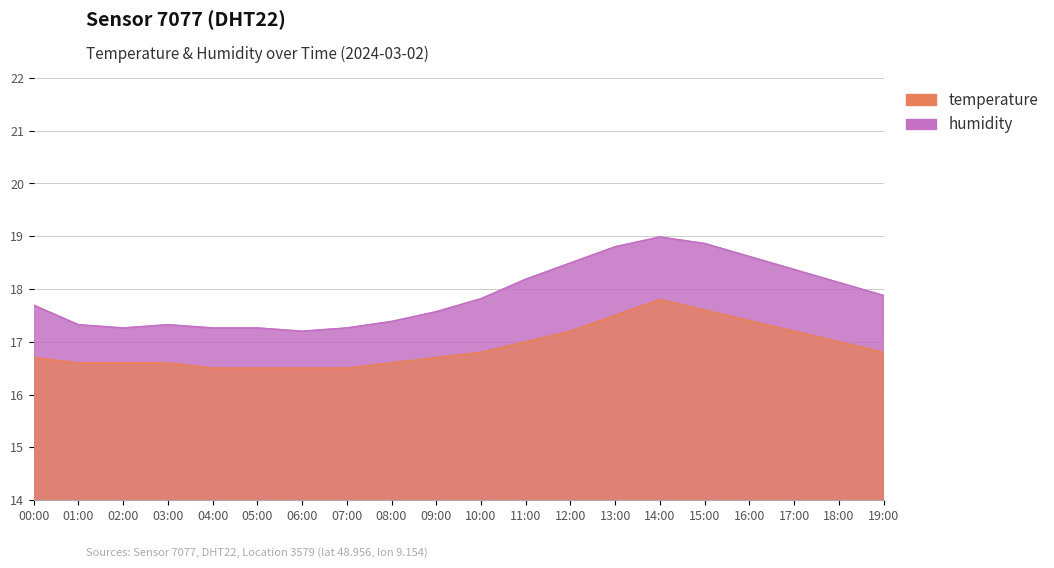

What is the label of the 3rd point from the left?

02:00